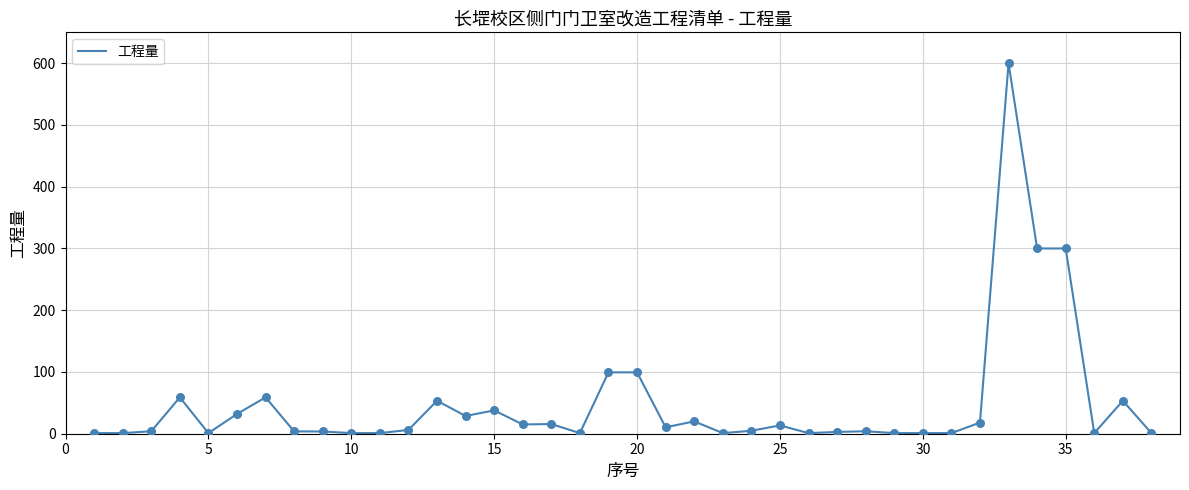

What is the maximum value shown in the chart?

600.0